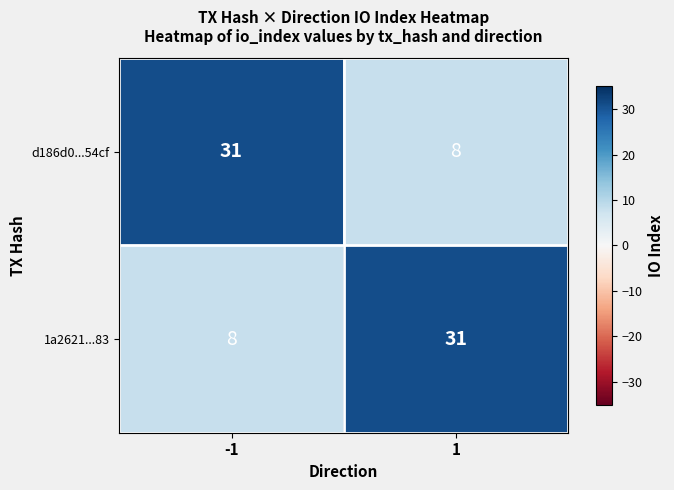

Is it true that 1a2621...83 equals 8 at -1?

True